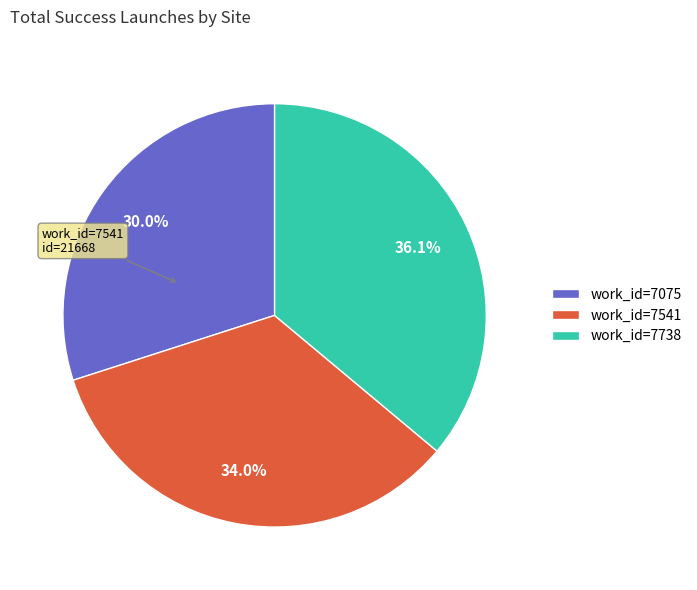

How many slices are in this pie chart?

3